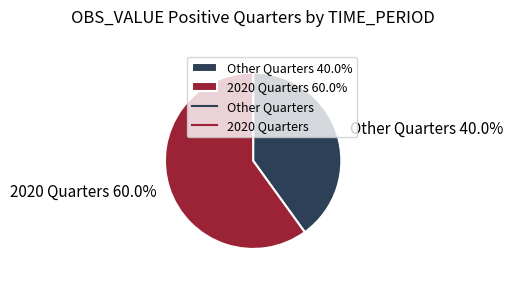

What is the largest slice in the pie chart?

2020 Quarters 60.0%